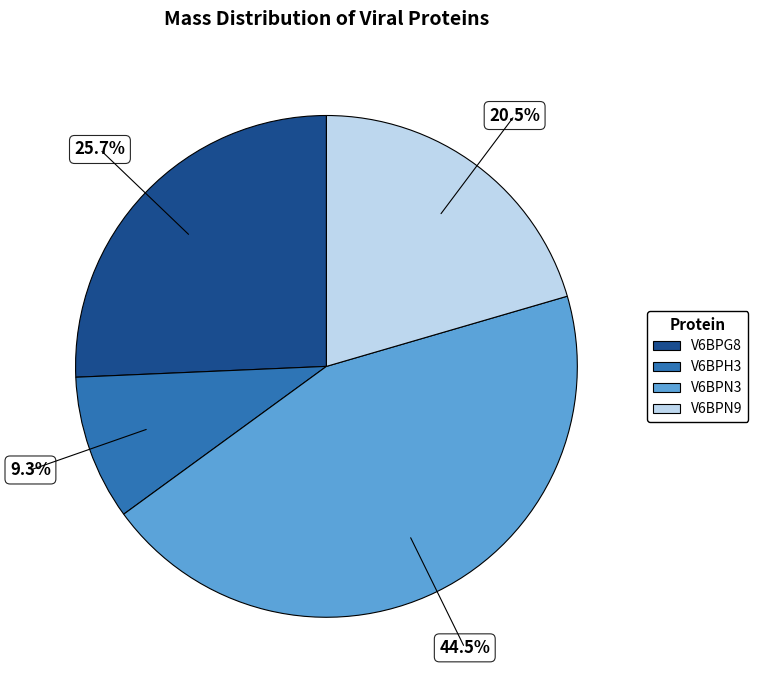

Between V6BPN9 and V6BPN3, which is larger?

V6BPN3